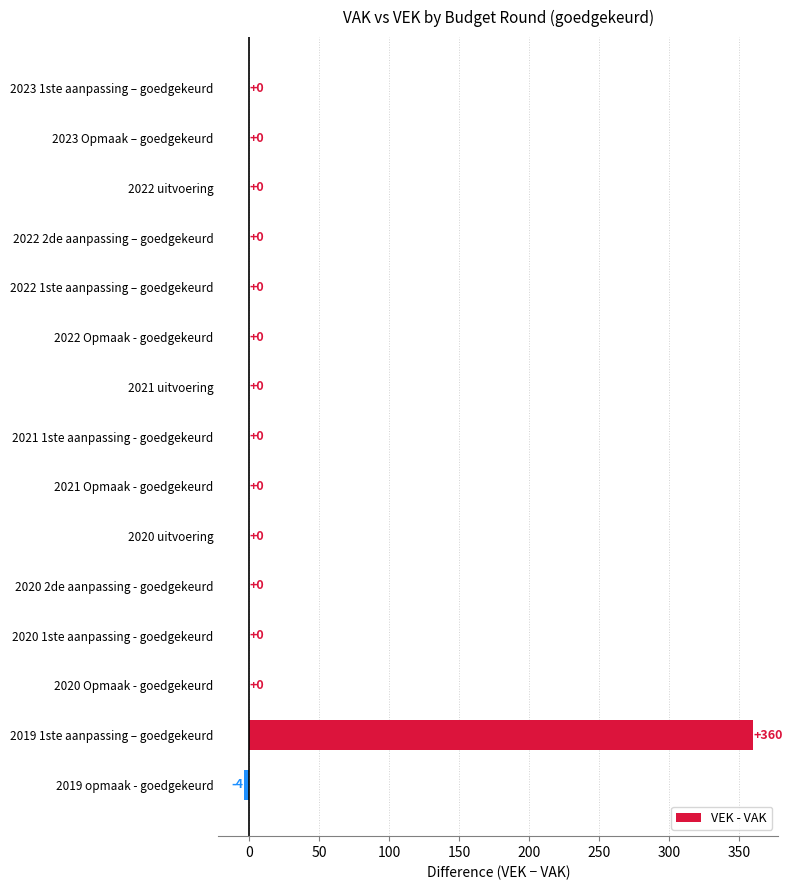

Between 2021 uitvoering and 2019 1ste aanpassing – goedgekeurd, which is larger?

2019 1ste aanpassing – goedgekeurd